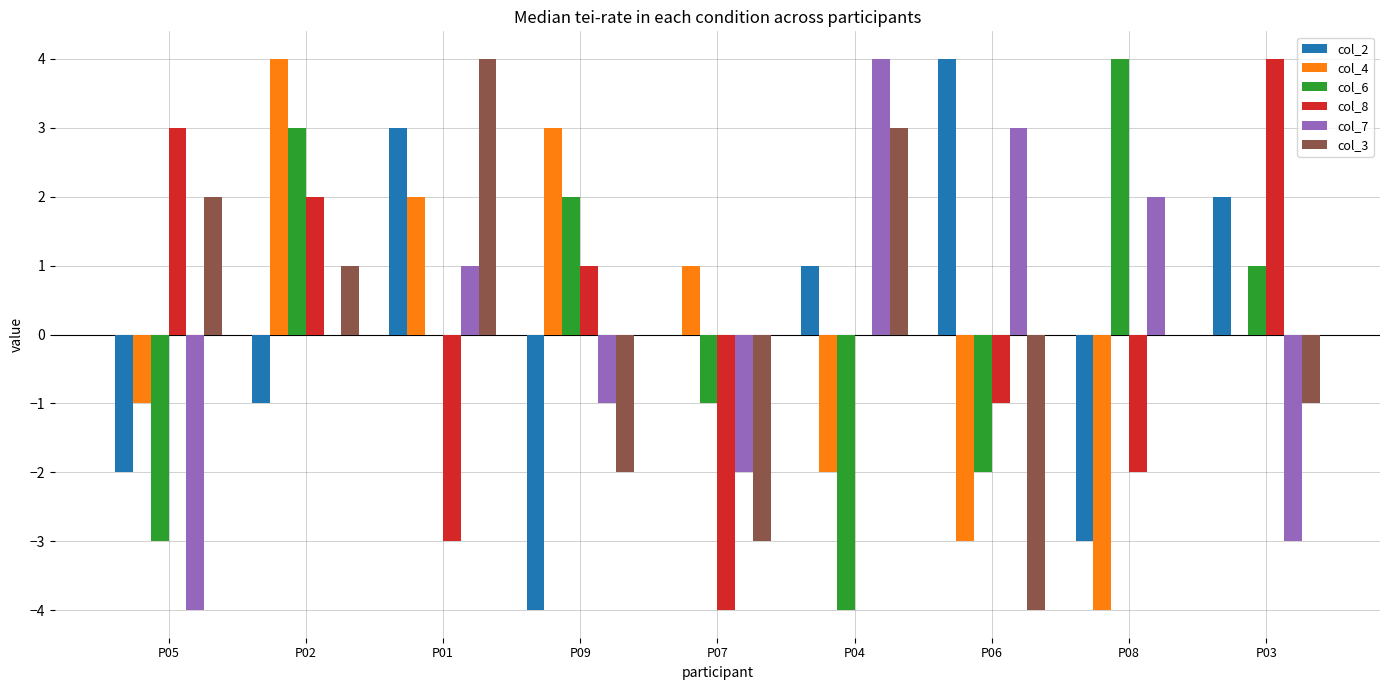

At which label does col_7 reach its peak?

P04